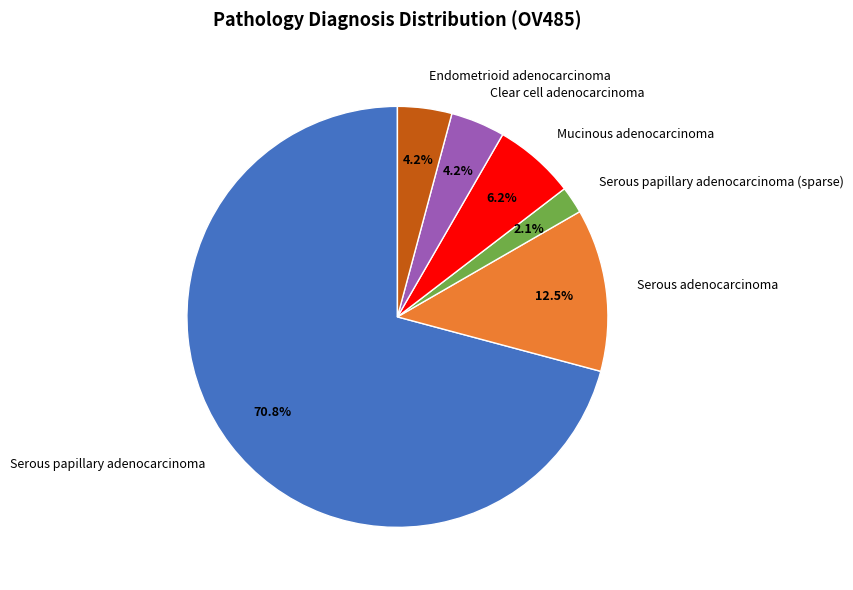

To the nearest percent, what is the difference between the Clear cell adenocarcinoma and Mucinous adenocarcinoma slice percentages?

2%